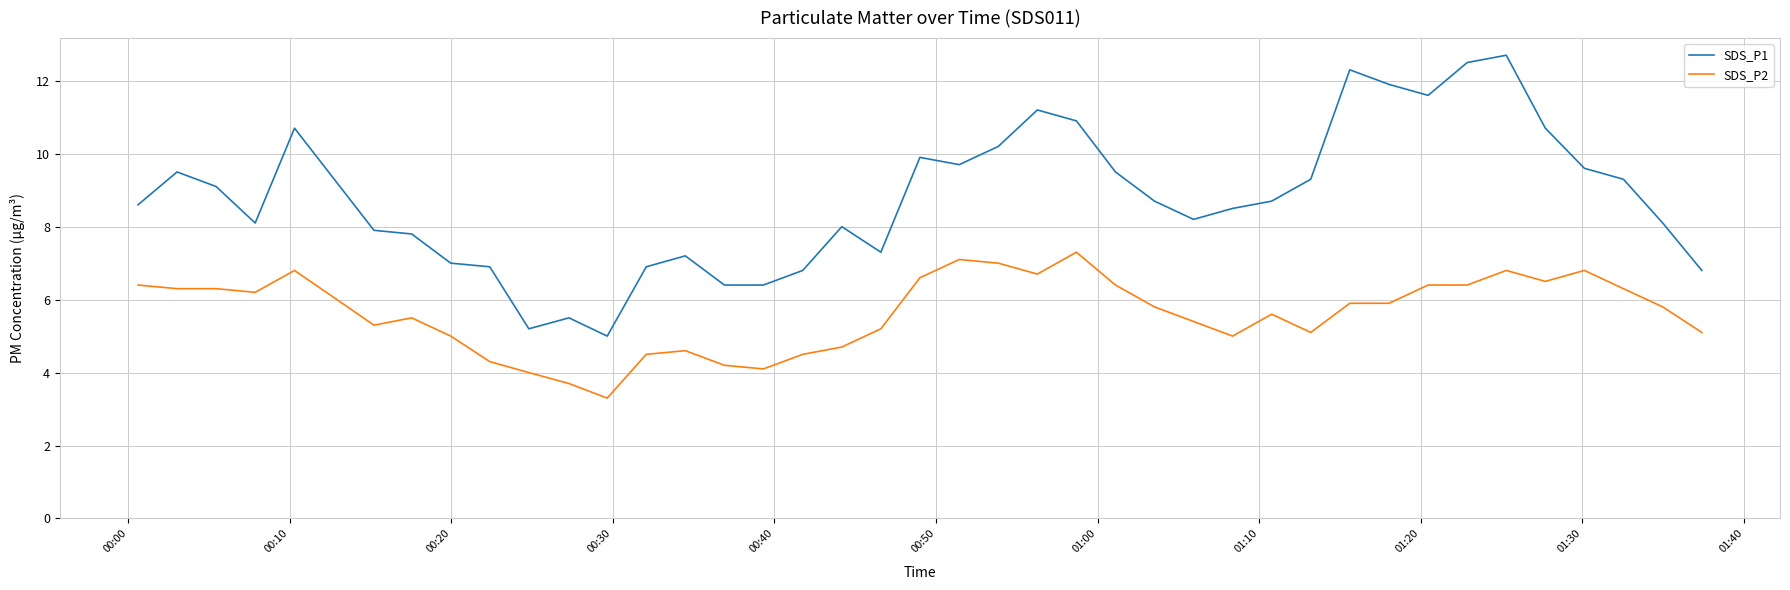

Which series has the widest spread of values?

SDS_P1